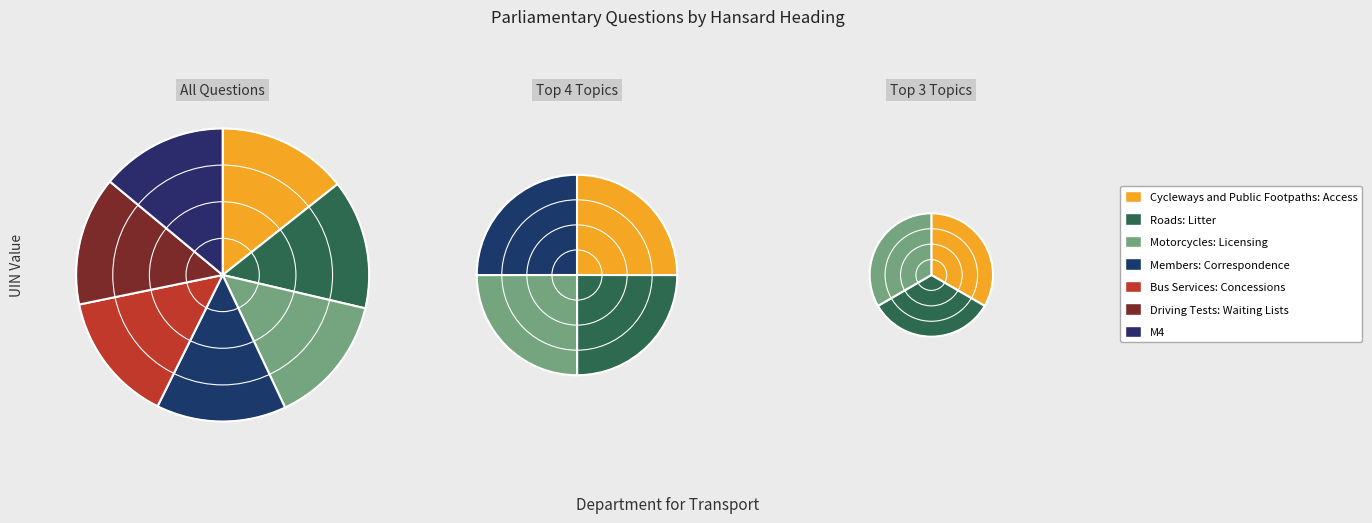

What portion of the pie excludes Cycleways and Public Footpaths: Access?

85.7%